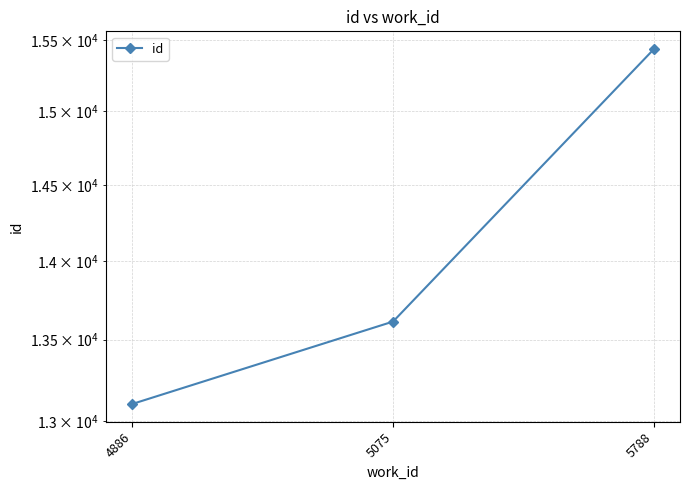

Rank the categories by value from highest to lowest.

5788, 5075, 4886